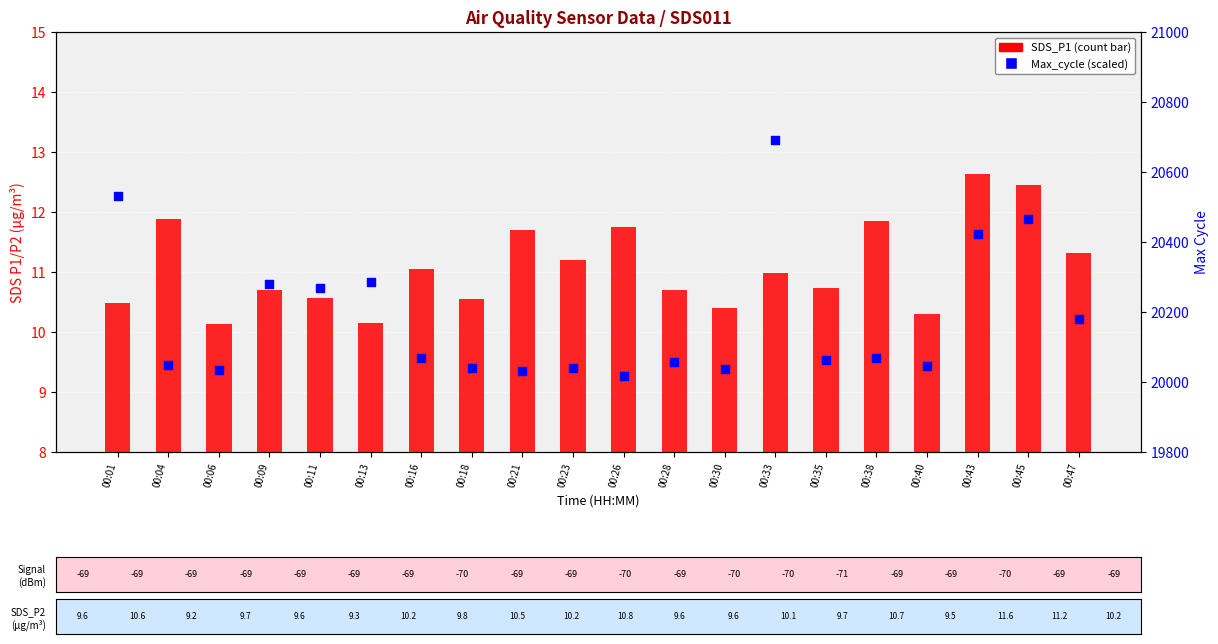

What is the total value across all series at 00:01?

20540.5